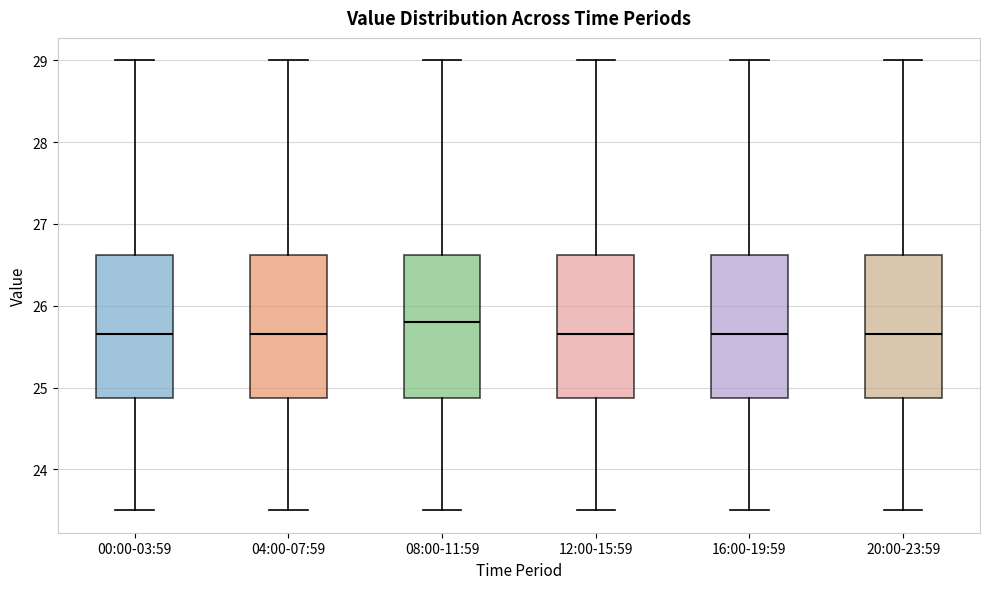

Reading left to right, transcribe this box plot: for each box, give where its median line is, the range the box spans, and where its two whiskers end, as read against the y-axis. The values are not printed on the chart, so give them approximately, as read against the axis.

00:00-03:59: median 25.7, box 24.9 to 26.6, whiskers 23.5 to 29.0
04:00-07:59: median 25.7, box 24.9 to 26.6, whiskers 23.5 to 29.0
08:00-11:59: median 25.8, box 24.9 to 26.6, whiskers 23.5 to 29.0
12:00-15:59: median 25.7, box 24.9 to 26.6, whiskers 23.5 to 29.0
16:00-19:59: median 25.7, box 24.9 to 26.6, whiskers 23.5 to 29.0
20:00-23:59: median 25.7, box 24.9 to 26.6, whiskers 23.5 to 29.0